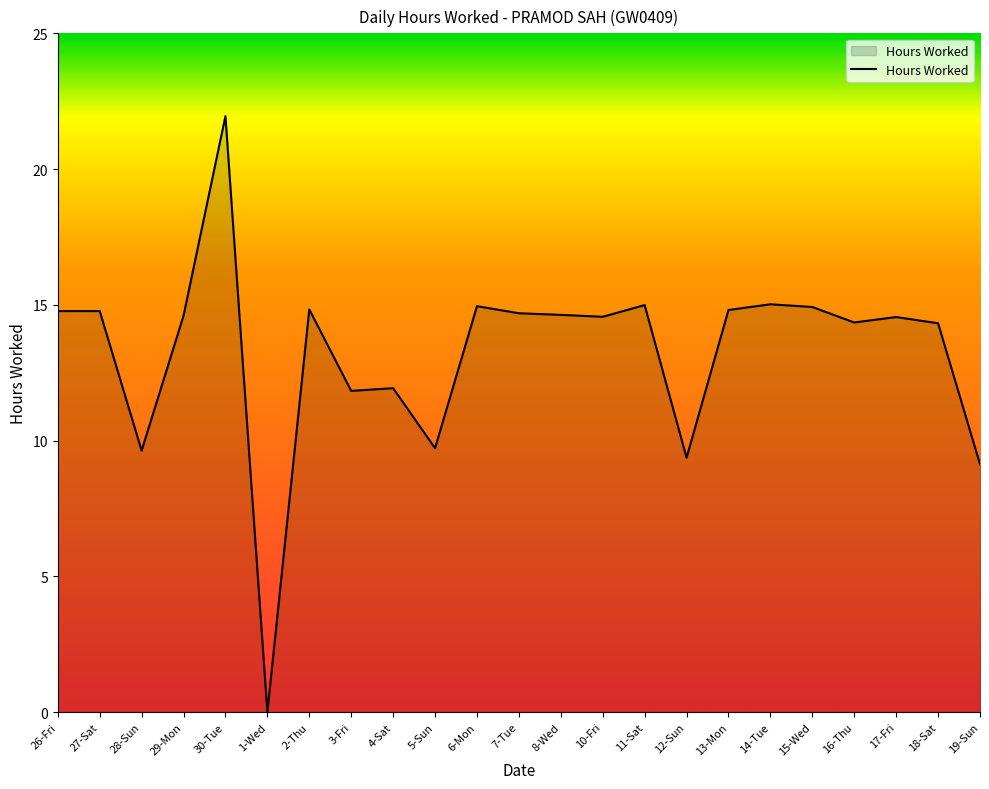

Which has a higher value, 15-Wed or 10-Fri?

15-Wed